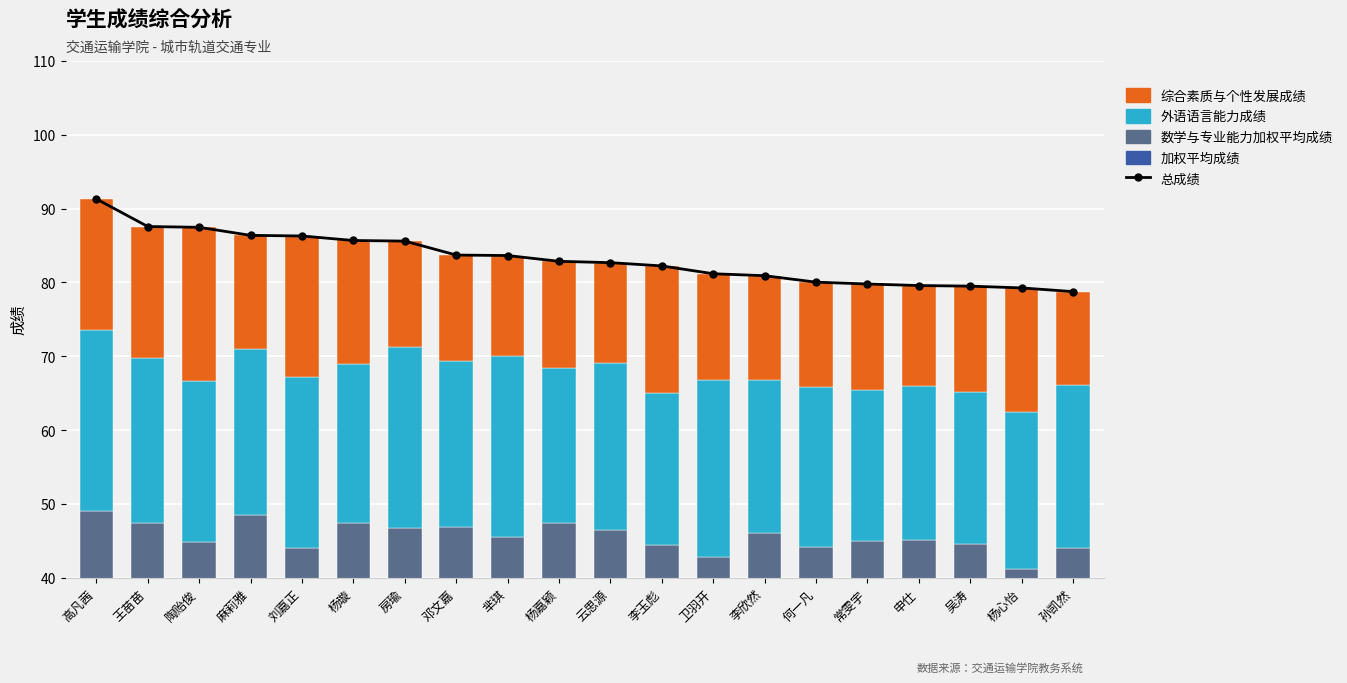

What is the total value across all series at 吴涛?

159.0